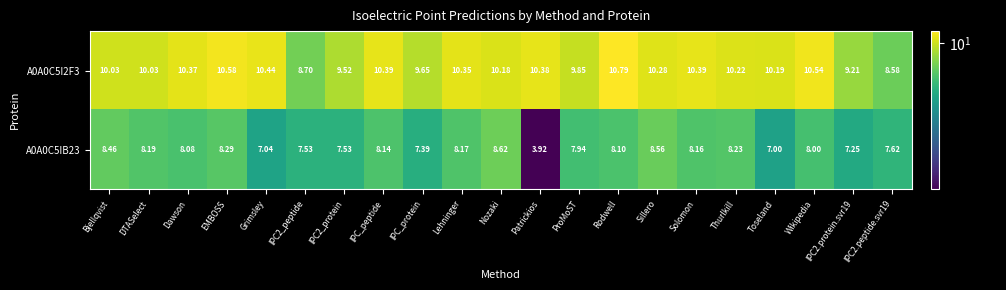

Is the value of A0A0C5I2F3 at IPC2.peptide.svr19 greater than the value of A0A0C5IB23 at IPC_peptide?

Yes